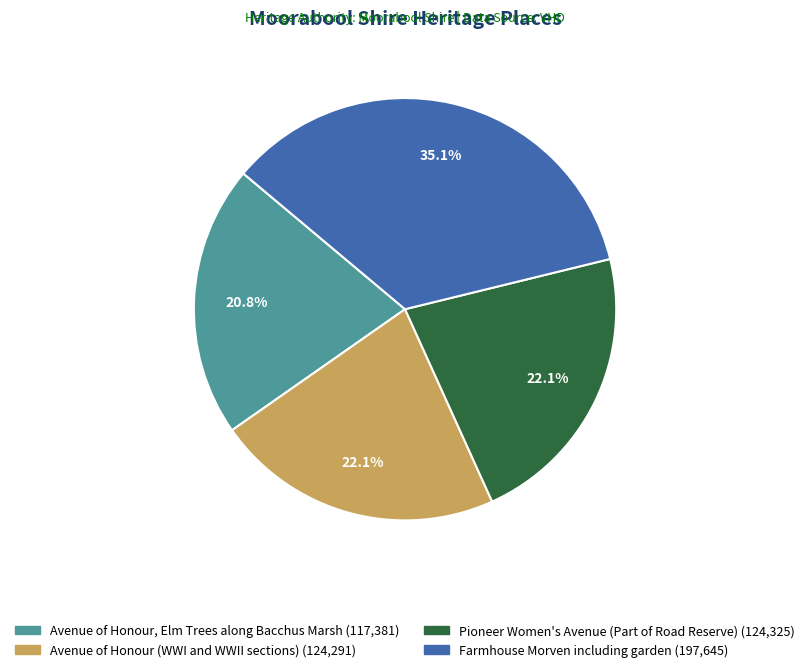

Combined, what portion of the pie is Avenue of Honour, Elm Trees along Bacchus Marsh and Pioneer Women's Avenue (Part of Road Reserve)?

42.9%